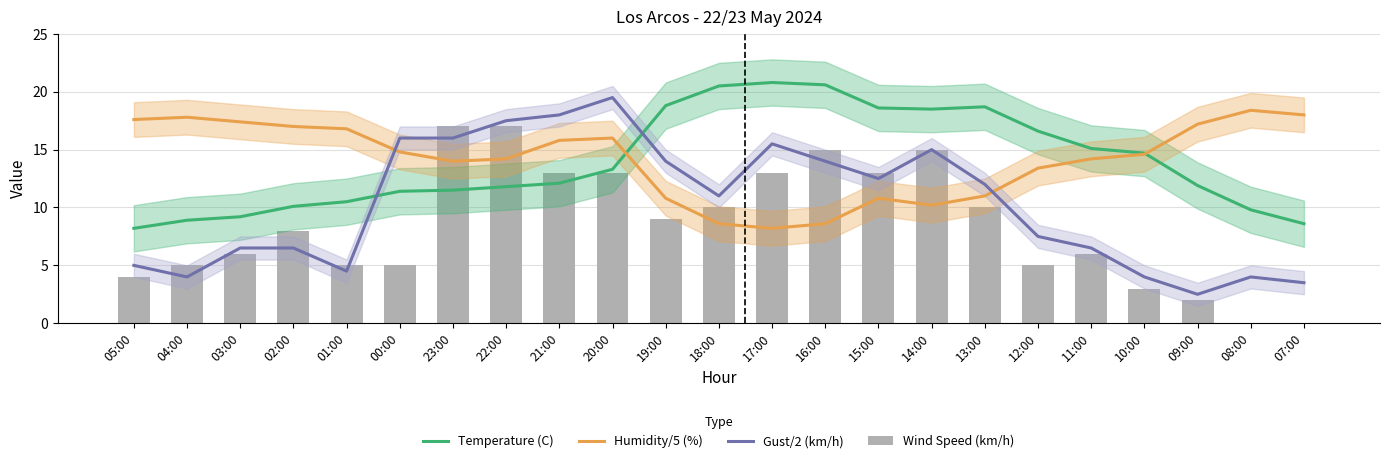

Reading left to right, what are all the values shown in this chart?

Temperature (C): 8.2	8.9	9.2	10.1	10.5	11.4	11.5	11.8	12.1	13.3	18.8	20.5	20.8	20.6	18.6	18.5	18.7	16.6	15.1	14.7	11.9	9.8	8.6
Humidity/5 (%): 17.6	17.8	17.4	17.0	16.8	14.8	14.0	14.2	15.8	16.0	10.8	8.6	8.2	8.6	10.8	10.2	11.0	13.4	14.2	14.6	17.2	18.4	18.0
Gust/2 (km/h): 5.0	4.0	6.5	6.5	4.5	16.0	16.0	17.5	18.0	19.5	14.0	11.0	15.5	14.0	12.5	15.0	12.0	7.5	6.5	4.0	2.5	4.0	3.5
Wind Speed (km/h): 4.0	5.0	6.0	8.0	5.0	5.0	17.0	17.0	13.0	13.0	9.0	10.0	13.0	15.0	13.0	15.0	10.0	5.0	6.0	3.0	2.0	0.0	0.0